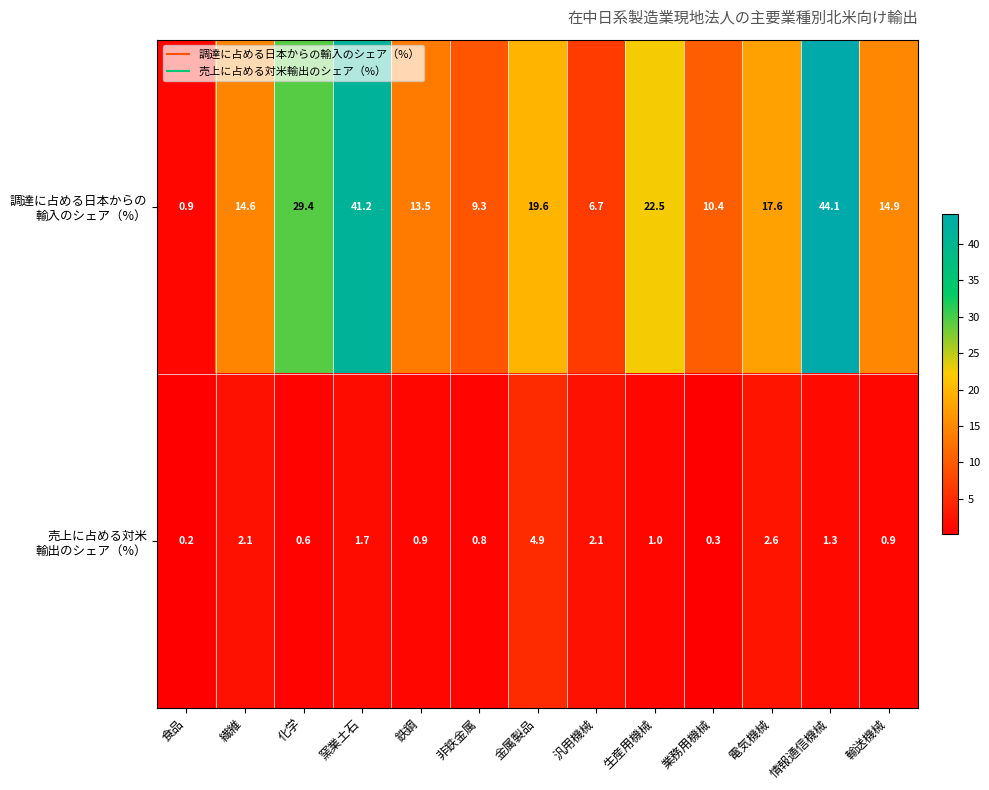

At which category does the chart reach its peak across all series?

情報通信機械